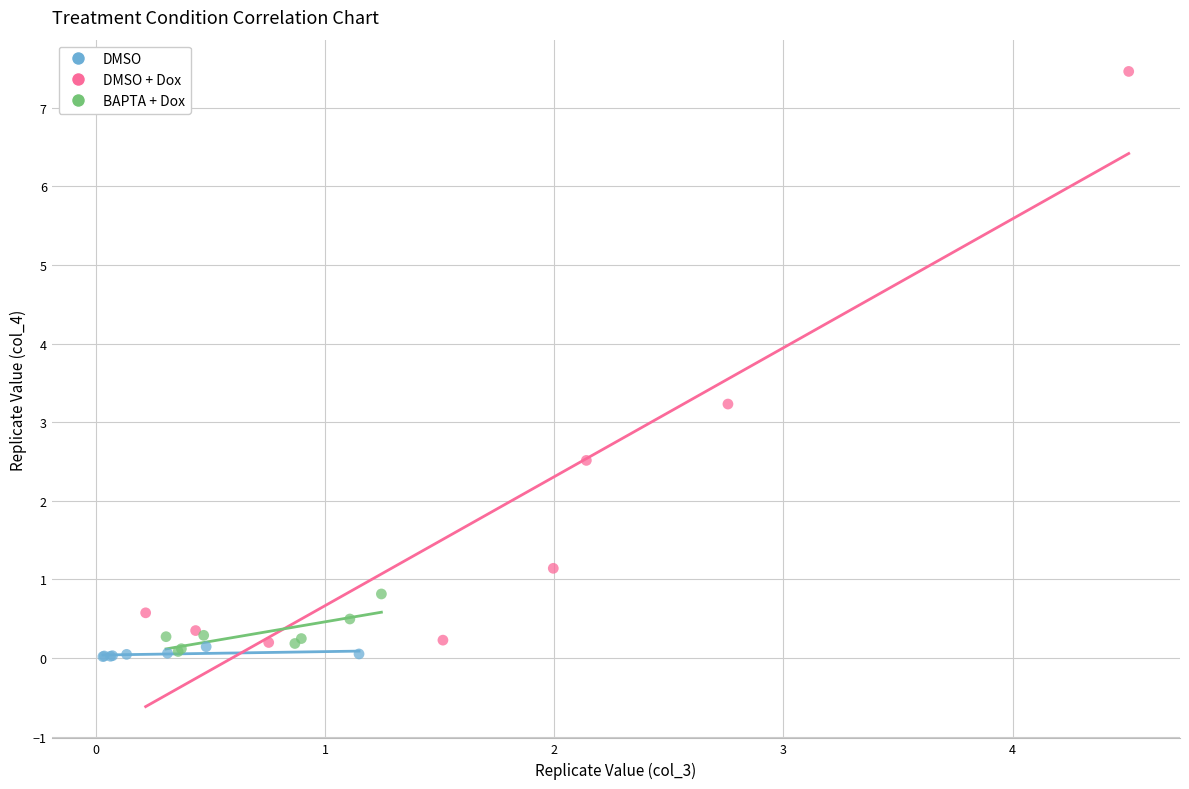

Which series contains the highest Y value?

DMSO + Dox